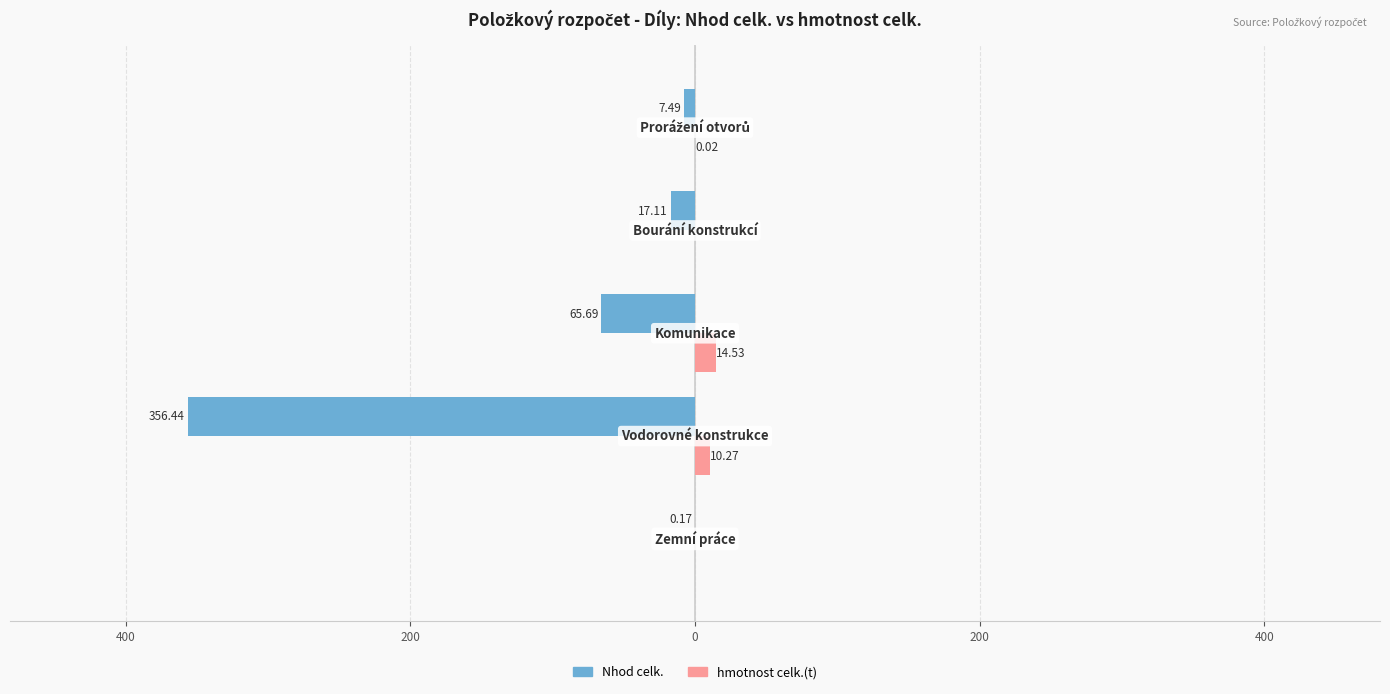

What are all the series names shown in the legend?

Nhod celk., hmotnost celk.(t)